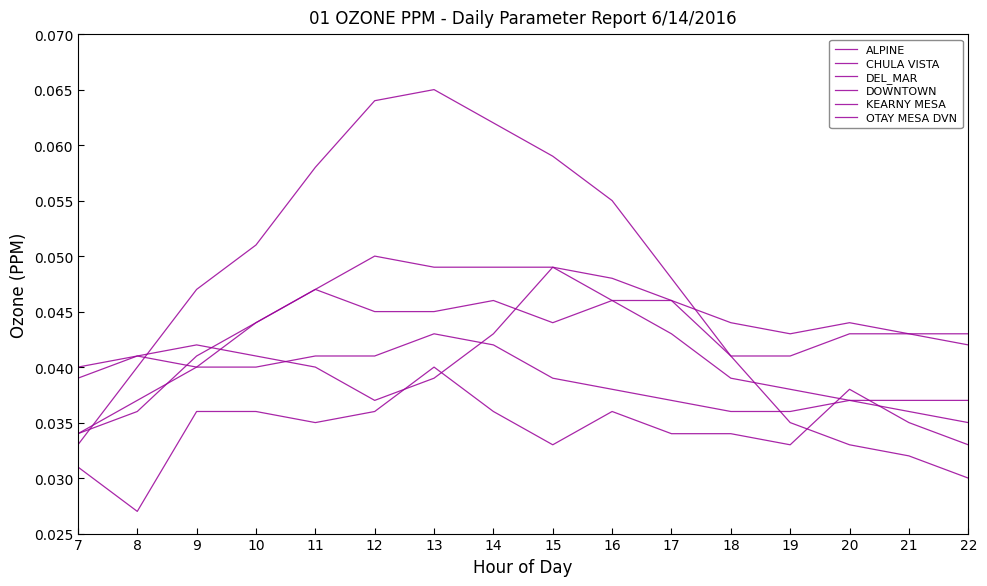

How many series are shown in this chart?

6